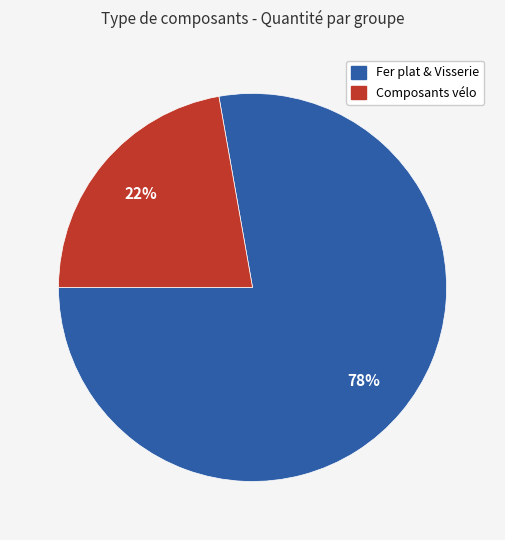

To the nearest percent, what is the difference between the largest and smallest slice percentages?

56%